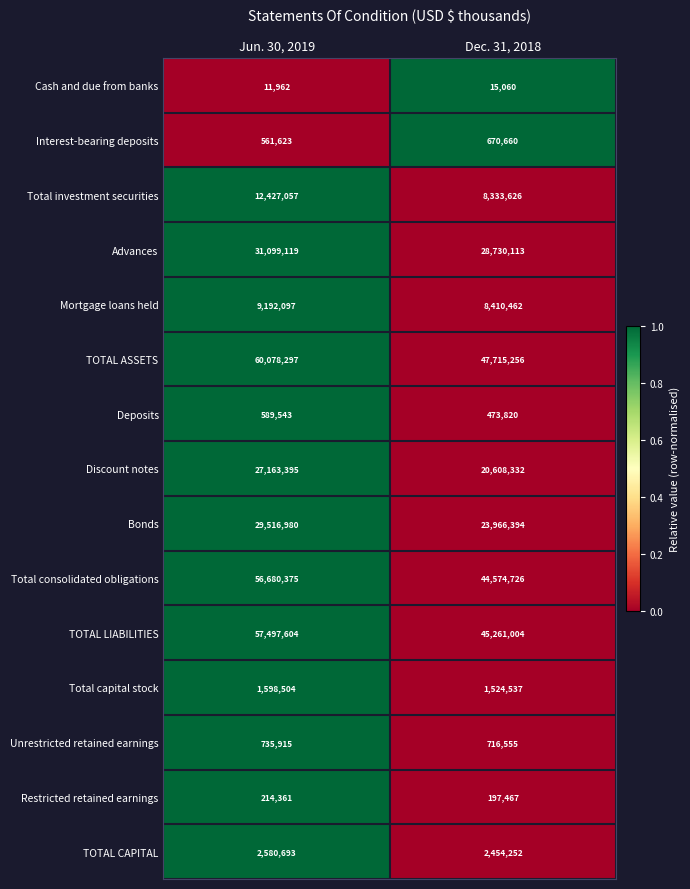

The value of Unrestricted retained earnings at Dec. 31, 2018 is 949649. True or false?

False